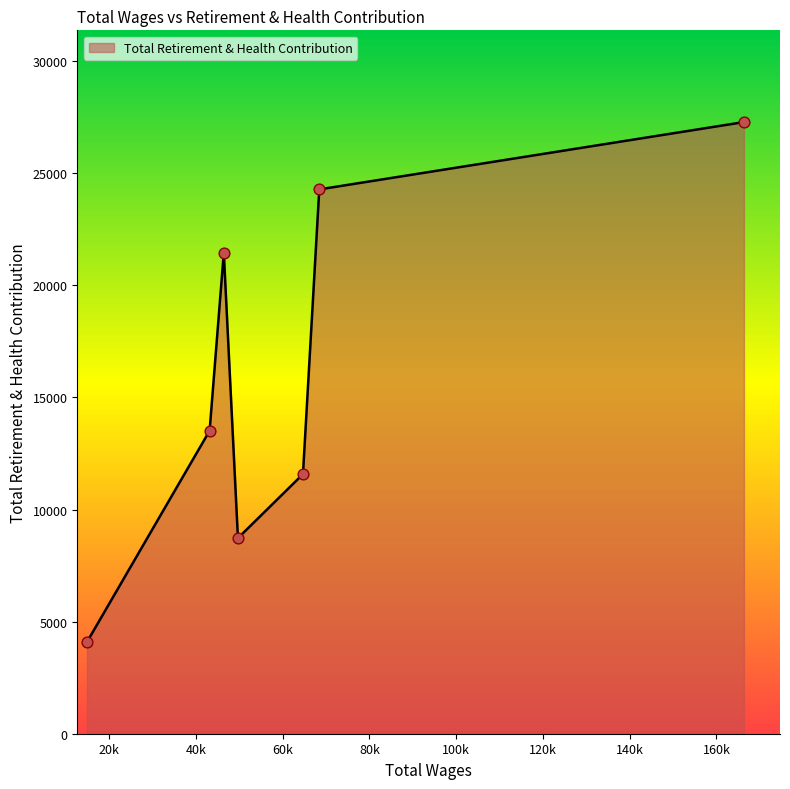

What is the difference between the maximum and minimum values?

23192